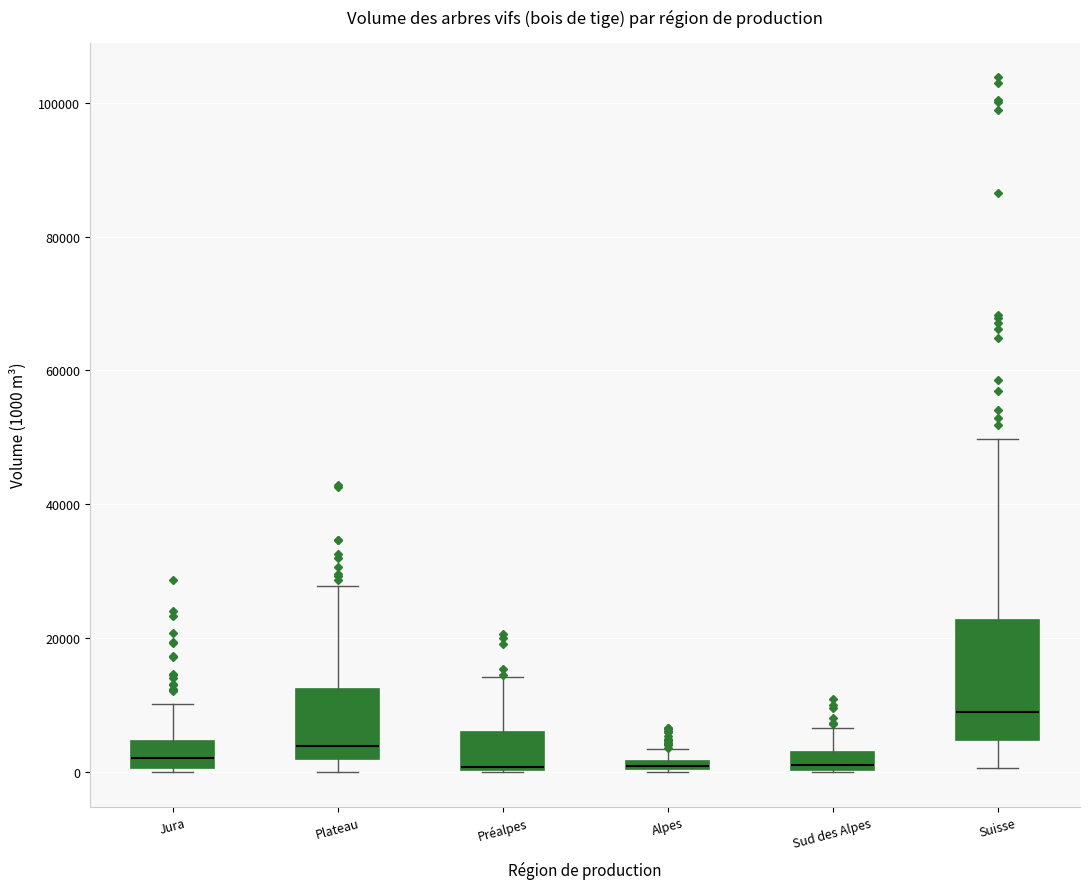

Which box is the tallest, from its lower edge to its upper edge?

Suisse